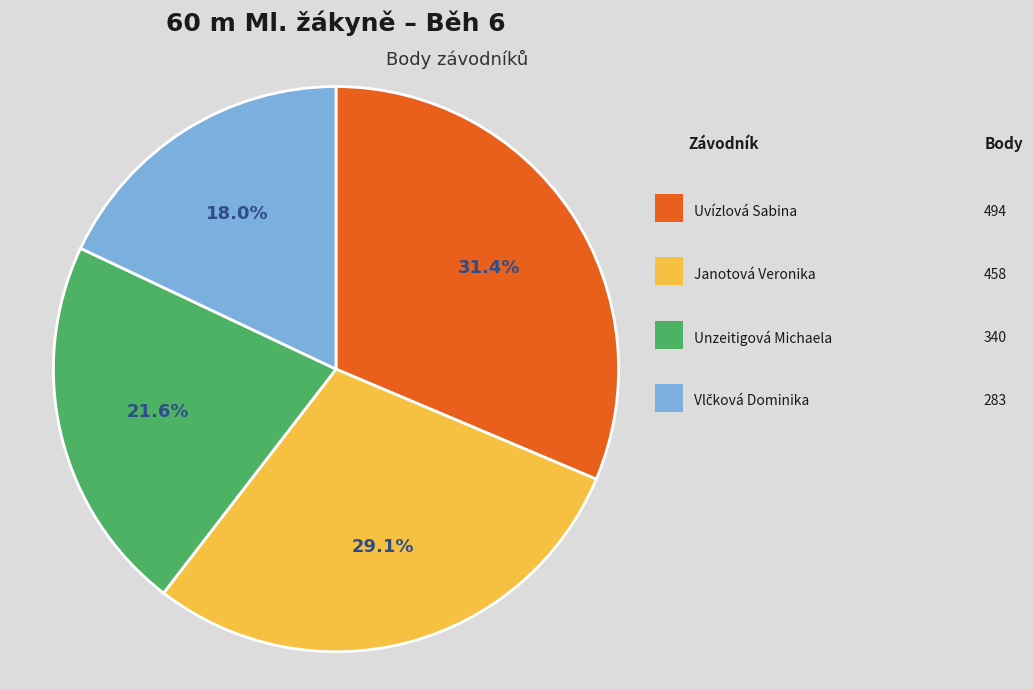

Does any single category account for the majority?

No